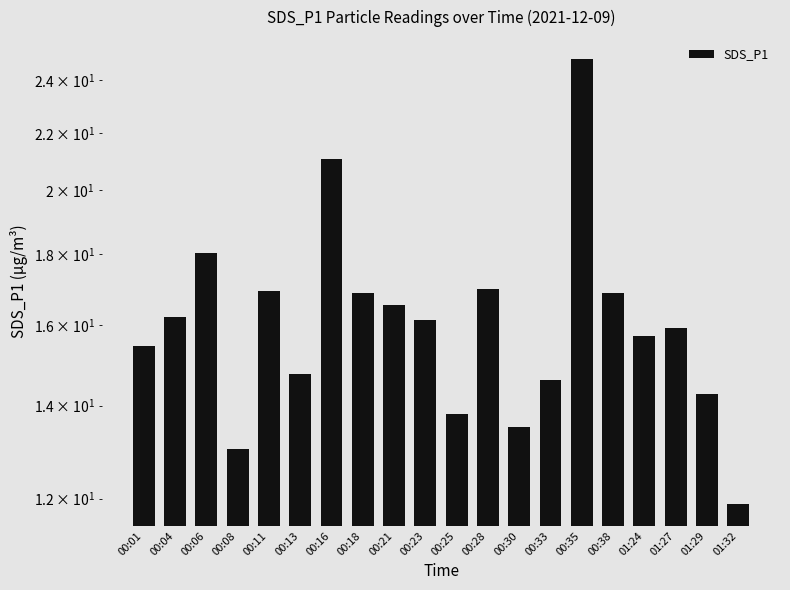

Rank the categories by value from highest to lowest.

00:35, 00:16, 00:06, 00:28, 00:11, 00:18, 00:38, 00:21, 00:04, 00:23, 01:27, 01:24, 00:01, 00:13, 00:33, 01:29, 00:25, 00:30, 00:08, 01:32